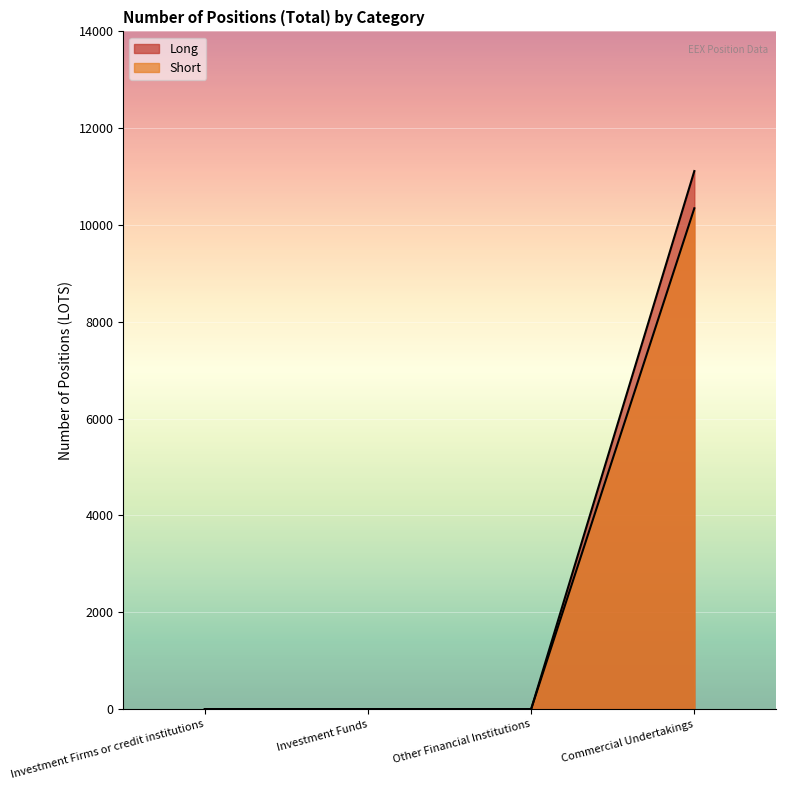

How many series are shown in this chart?

2